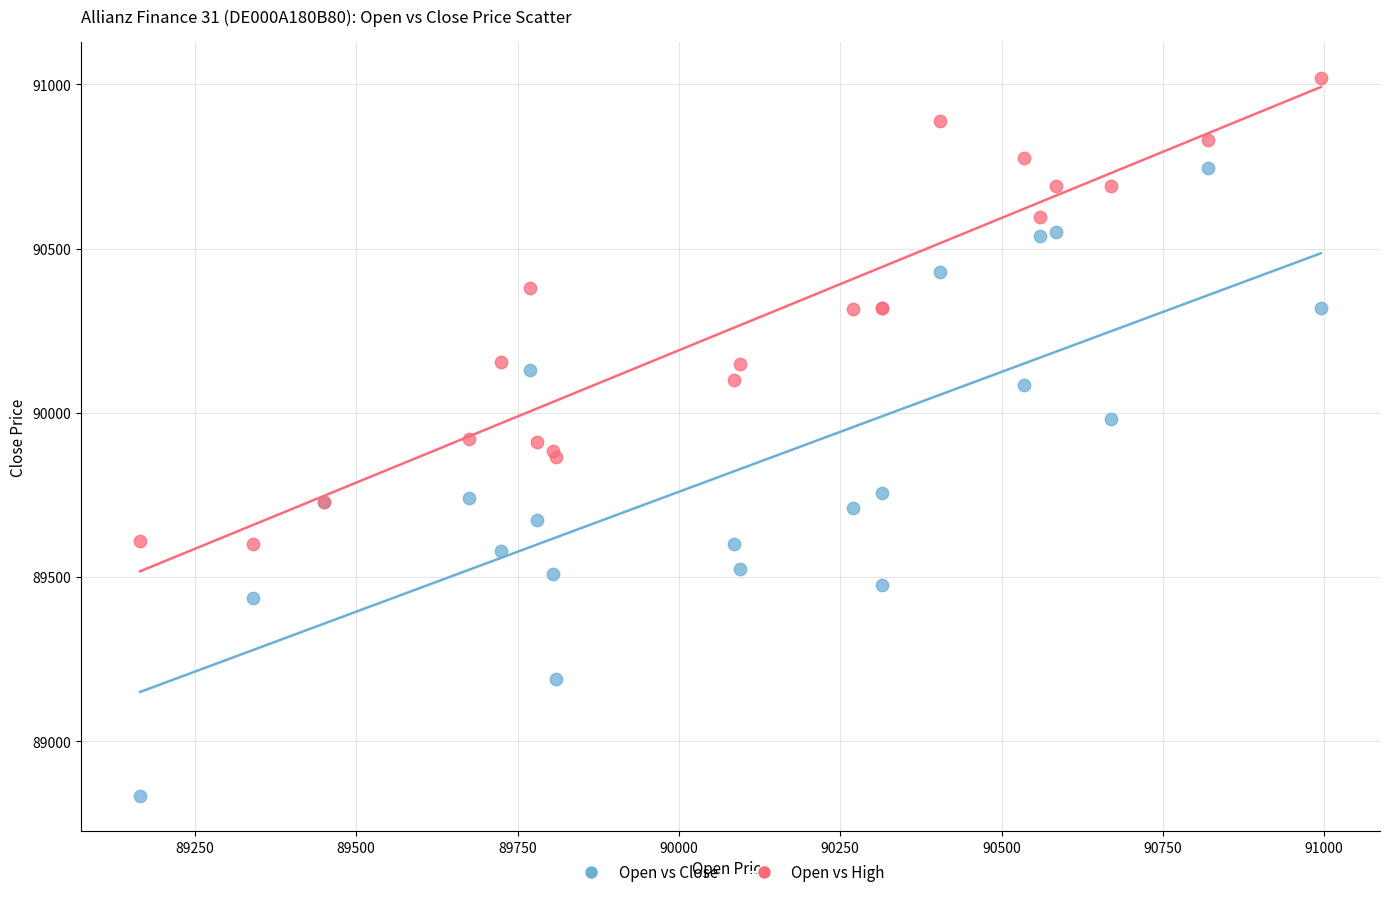

Which series has the widest spread of Y values?

Open vs Close